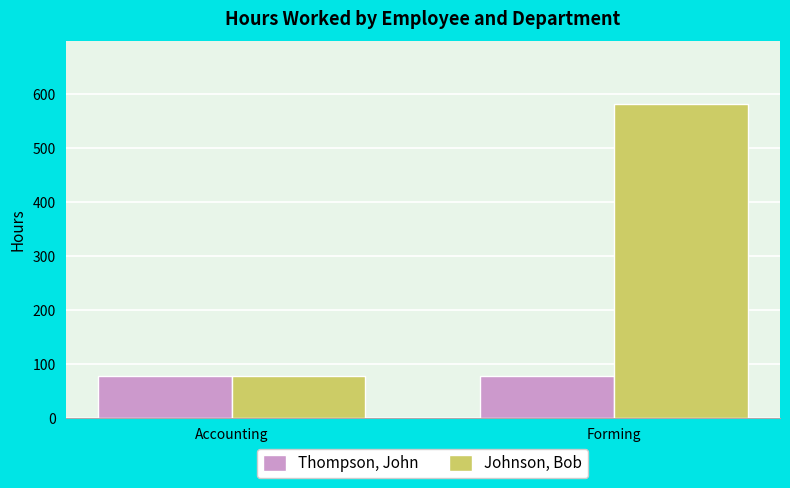

Which series has the widest spread of values?

Johnson, Bob